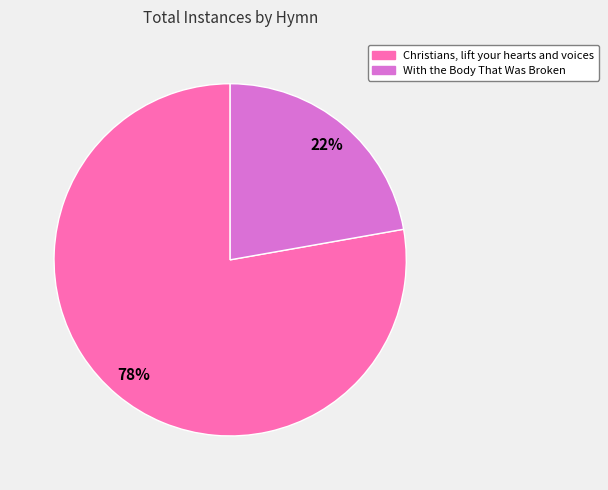

What is the largest slice in the pie chart?

Christians, lift your hearts and voices